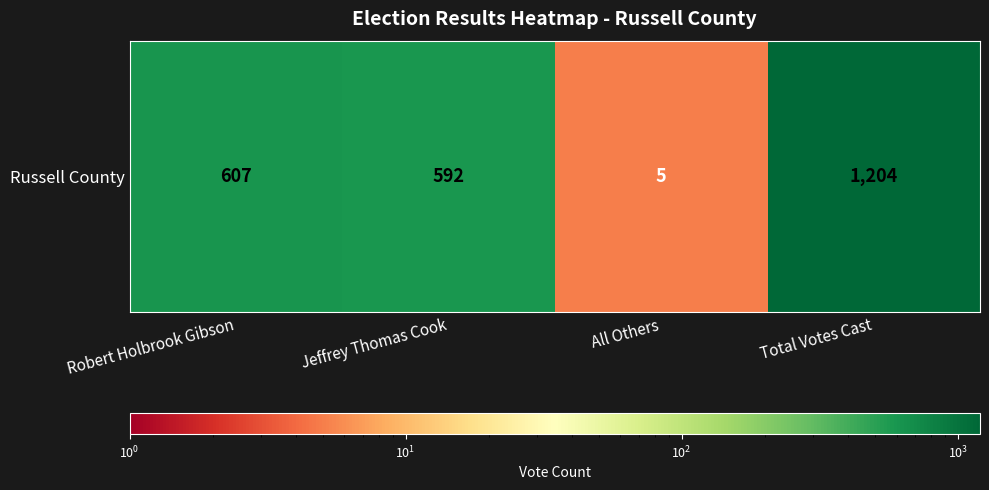

Rank the categories by value from lowest to highest.

All Others, Jeffrey Thomas Cook, Robert Holbrook Gibson, Total Votes Cast